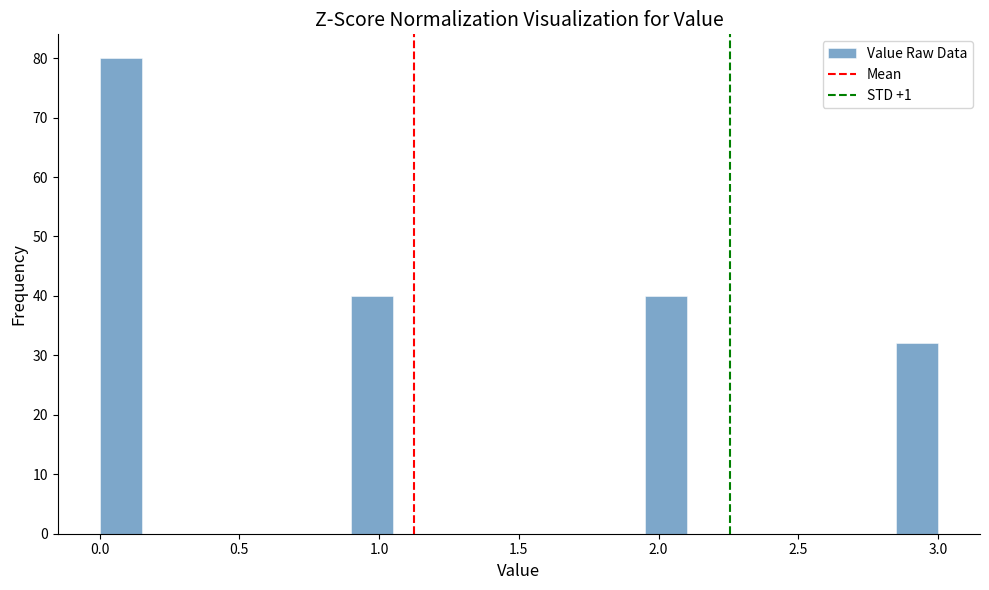

Read against the x-axis, roughly where is the centre of the tallest bar?

0.10